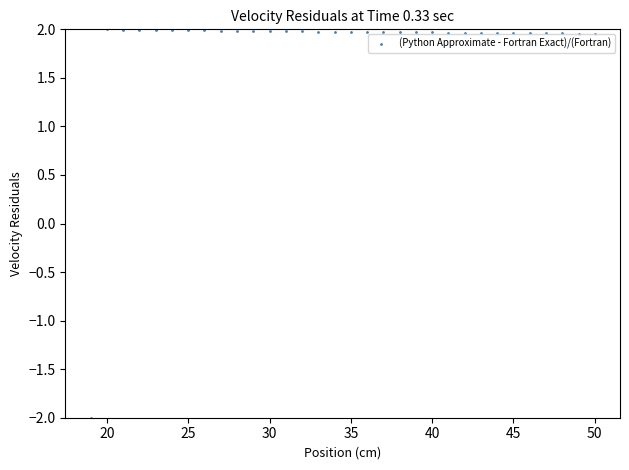

What is the range of Y values (max minus min)?

4.0